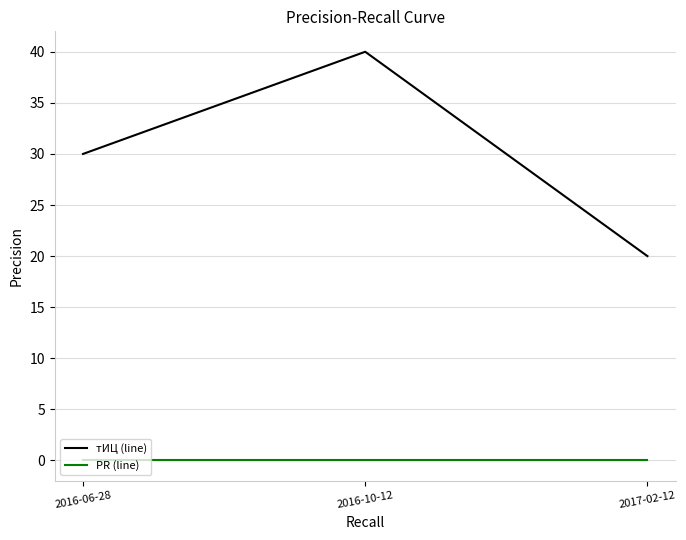

True or false: PR (line) has a value of 0 at 2016-06-28.

True